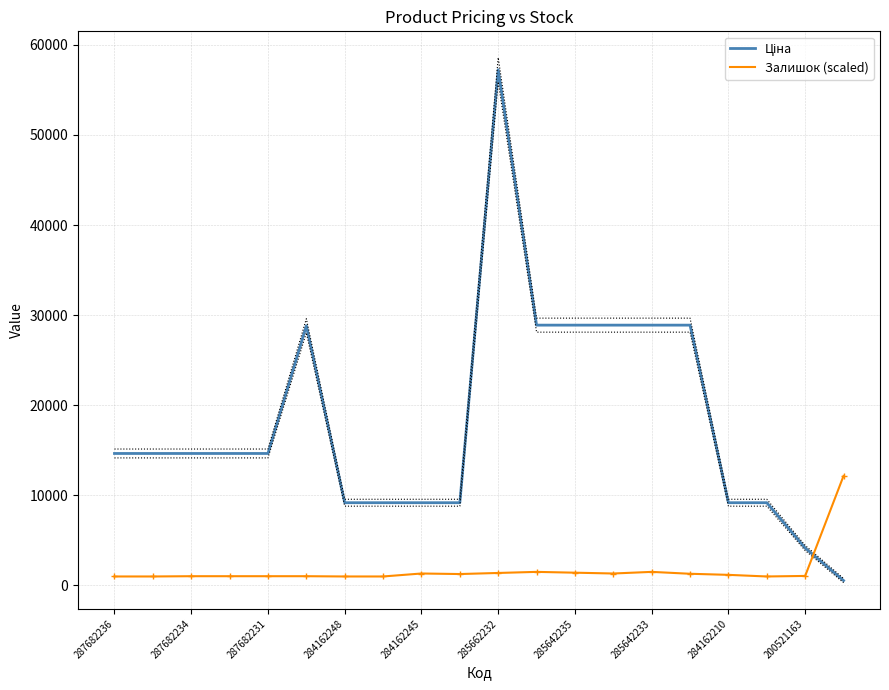

What is the spread (max minus min) of values at 19?

11613.6